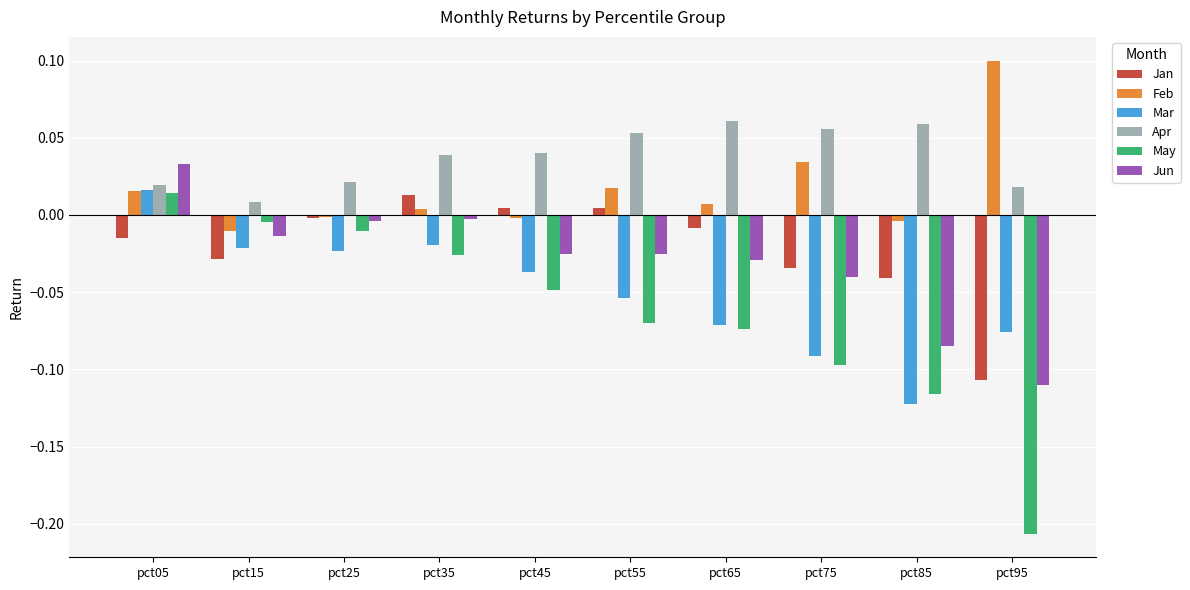

Is it true that May equals -0.0 at pct75?

False